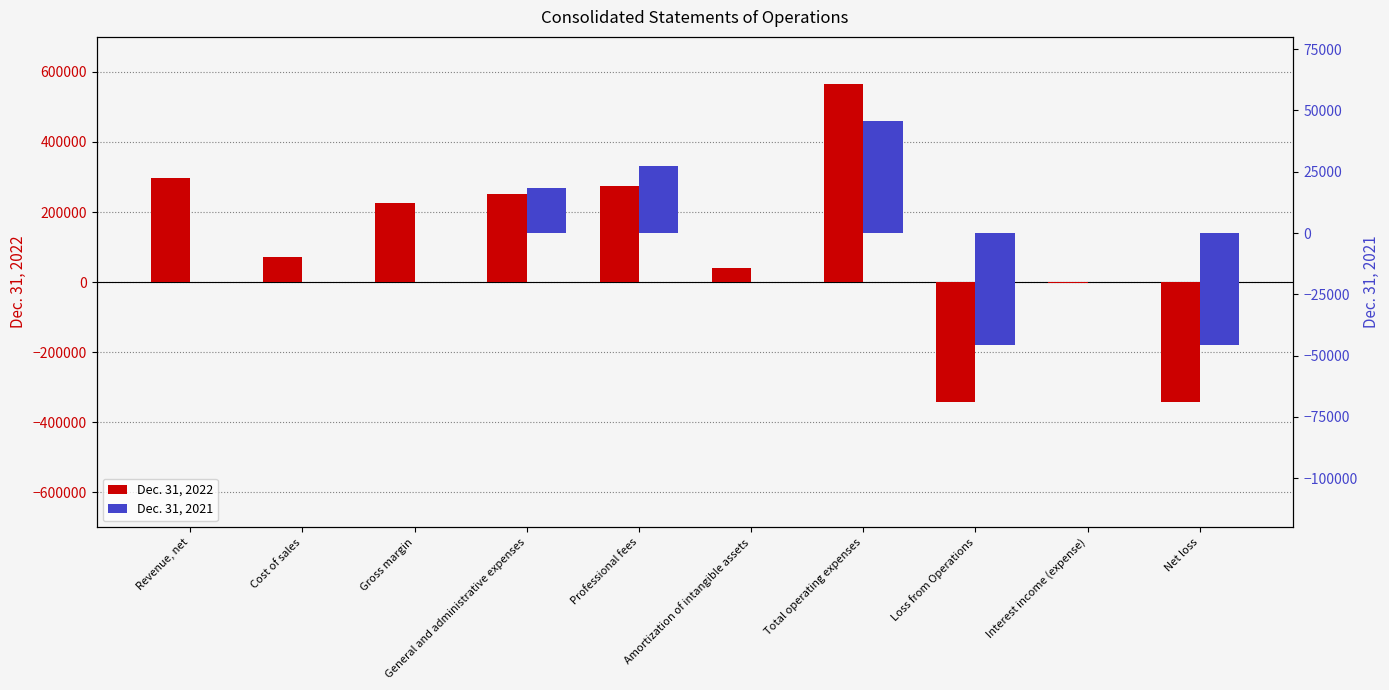

Reading right to left, list all the values displayed in this chart.

Dec. 31, 2022: -342570	-1715	-340855	566668	40764	274253	251652	225813	70784	296597
Dec. 31, 2021: -45798	21	-45819	45900	0	27360	18540	81	0	81